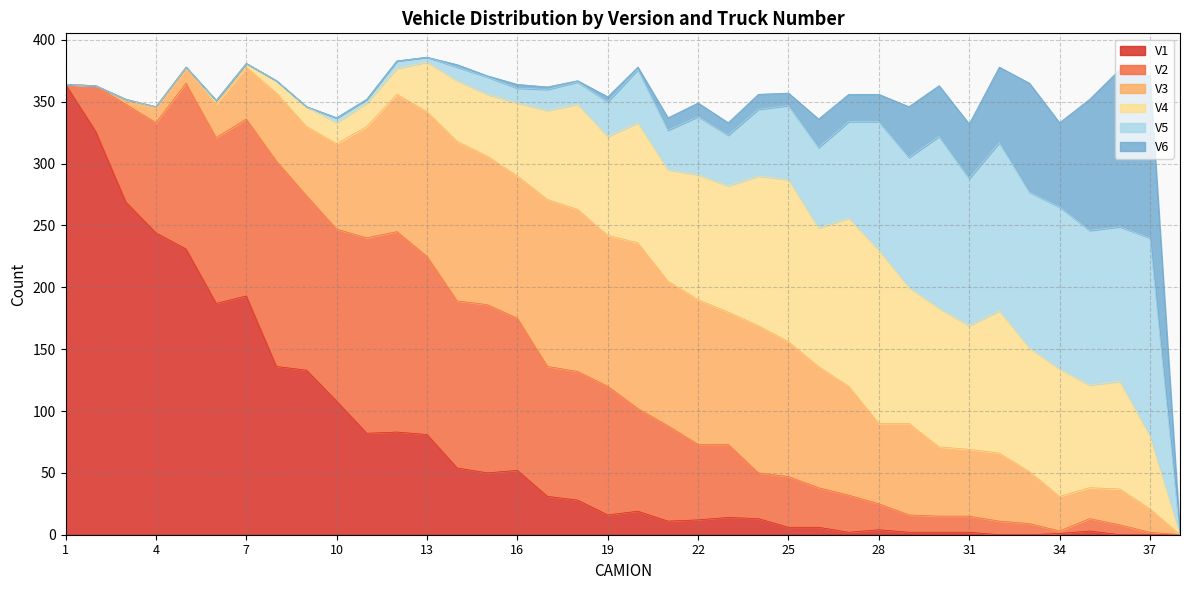

Between 3 and 26, which series saw the biggest shift?

V1